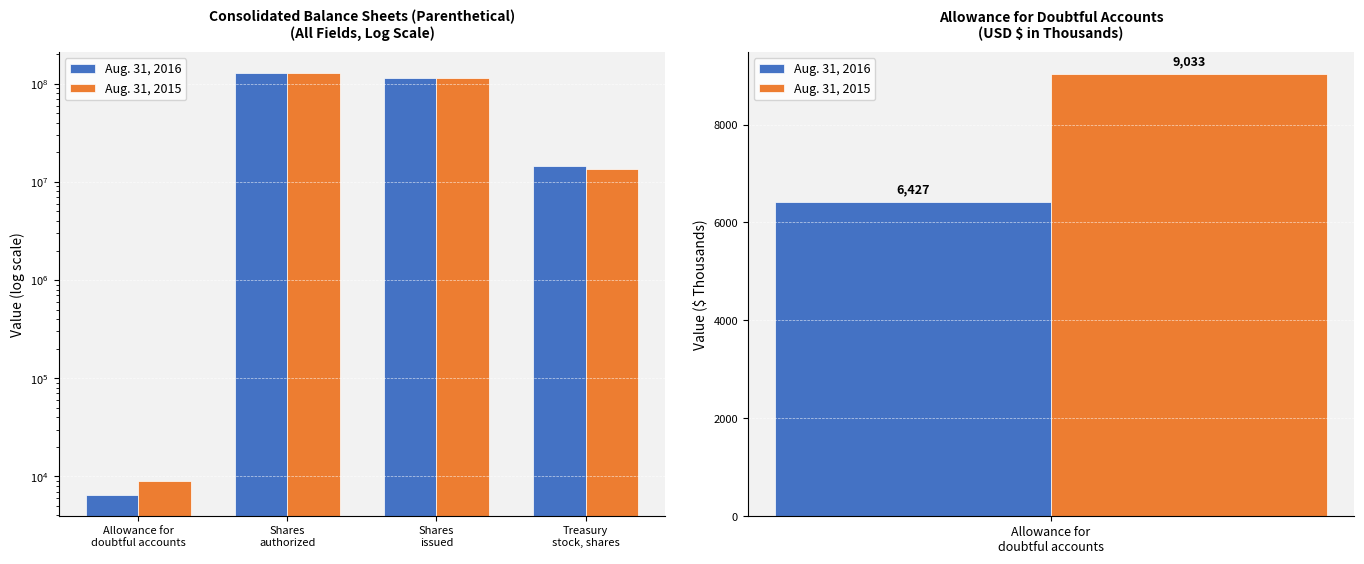

How many groups of bars are there?

4